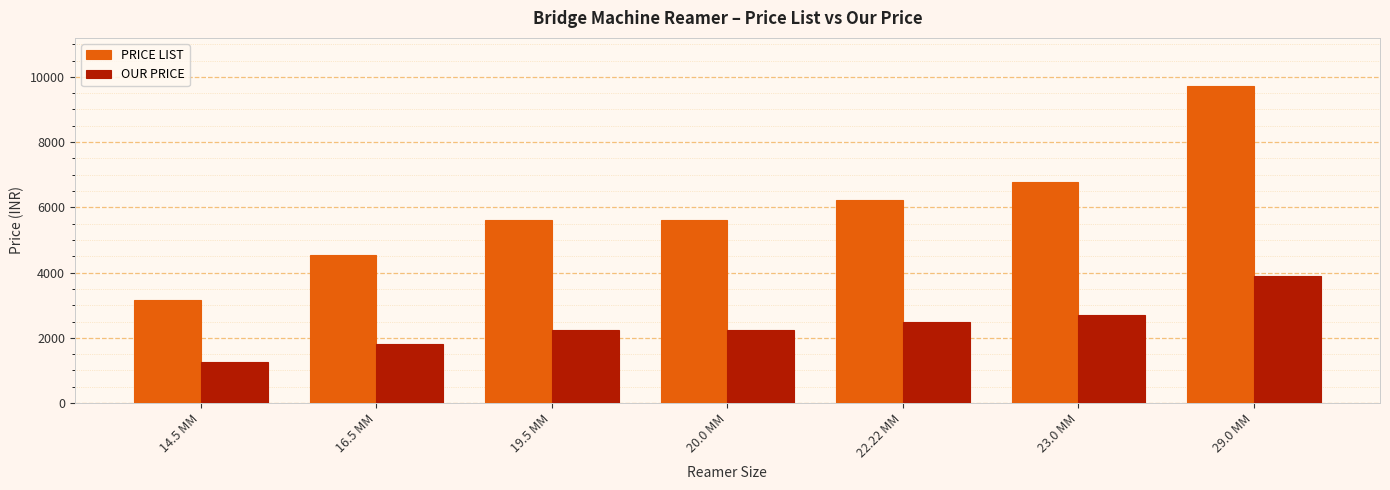

What is the difference between the maximum and minimum values in the PRICE LIST series?

6560.0